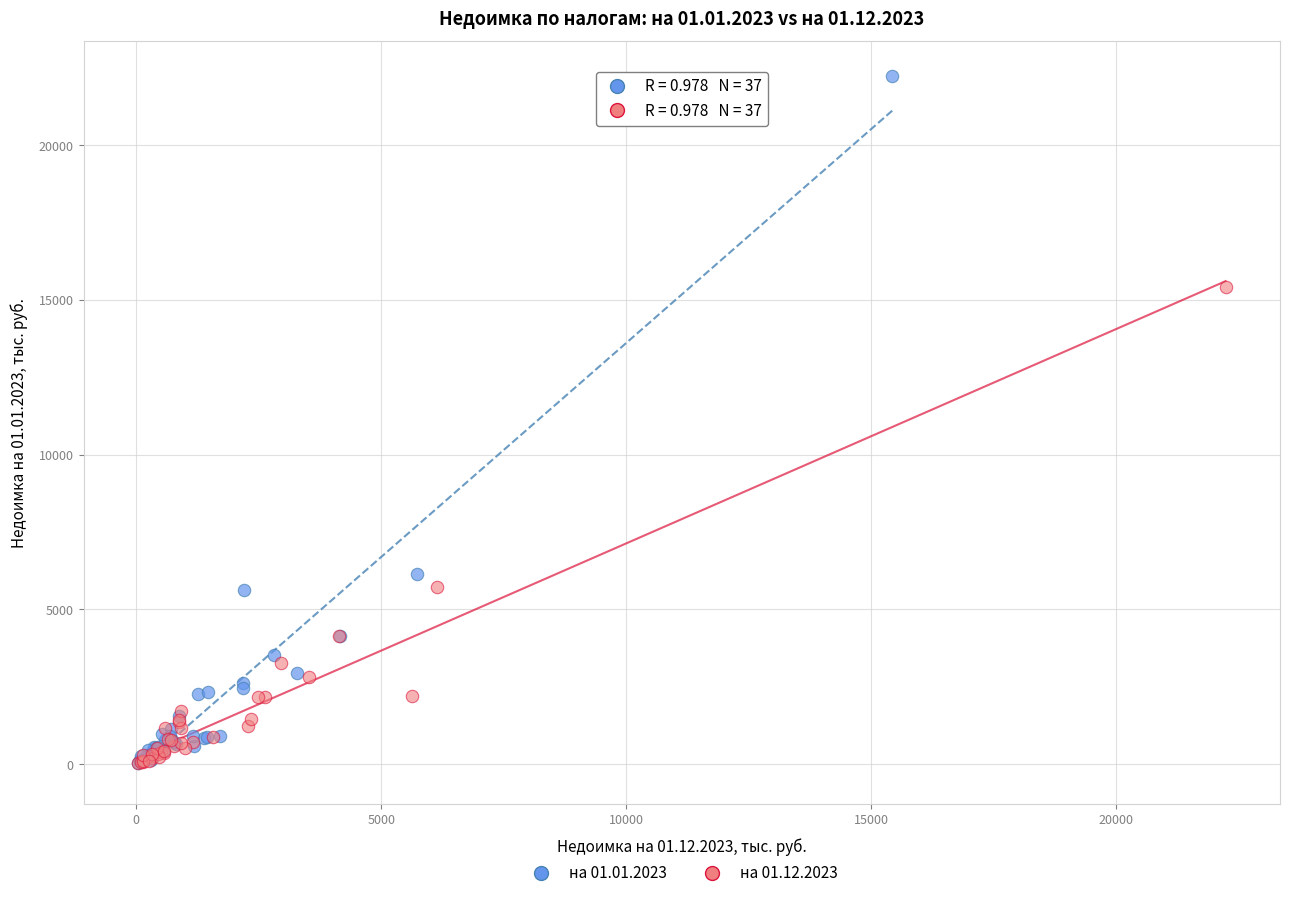

Which series has the largest Y range (max minus min)?

на 01.01.2023